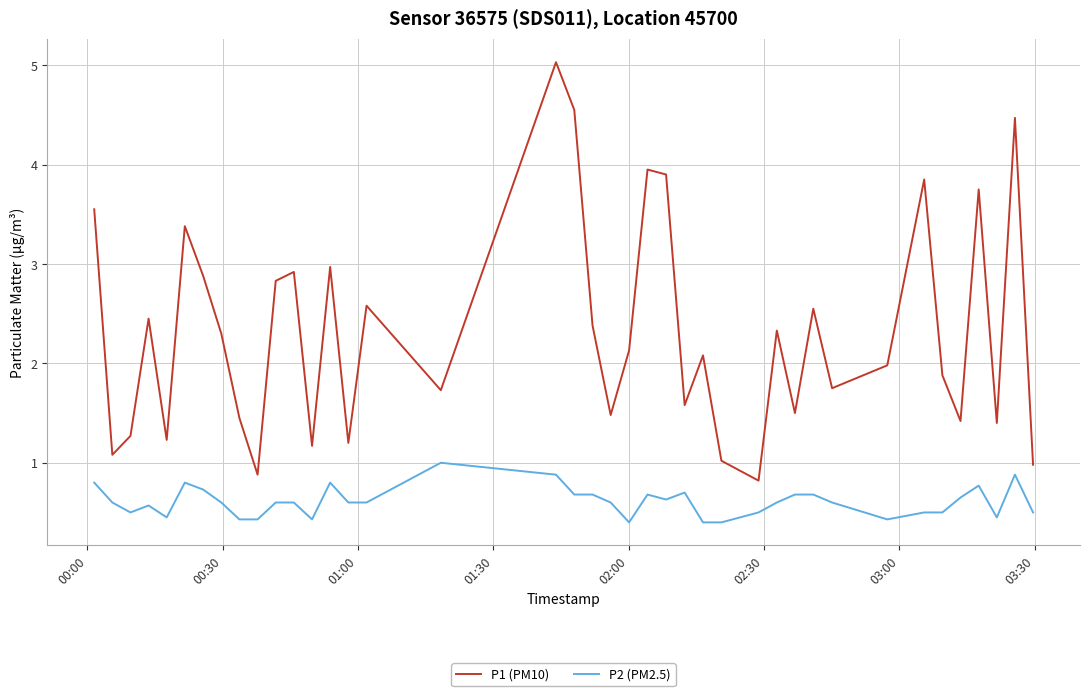

List the series in order of their peak value, highest first.

P1 (PM10), P2 (PM2.5)